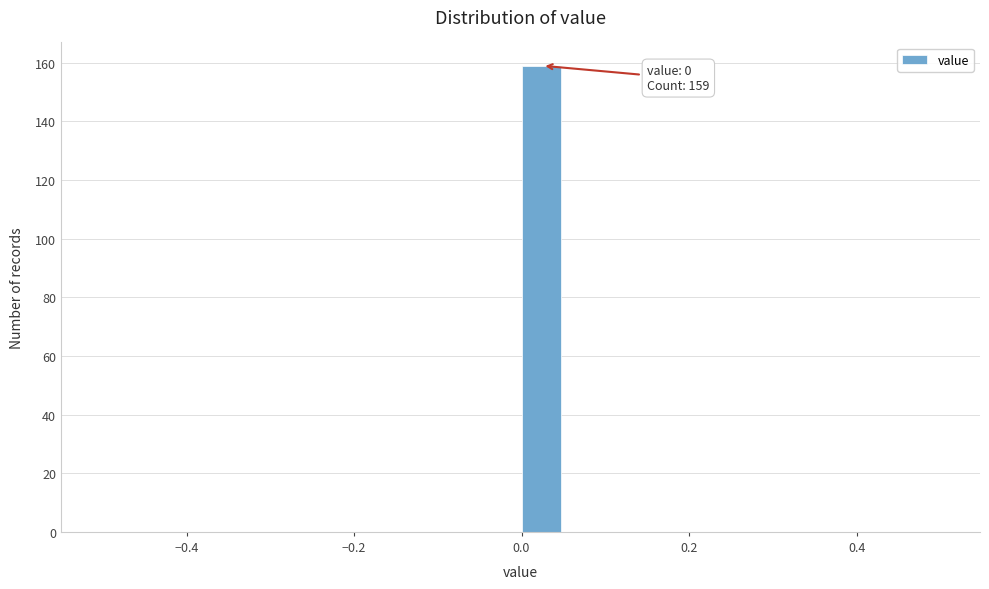

Read against the x-axis, roughly where is the centre of the tallest bar?

0.02